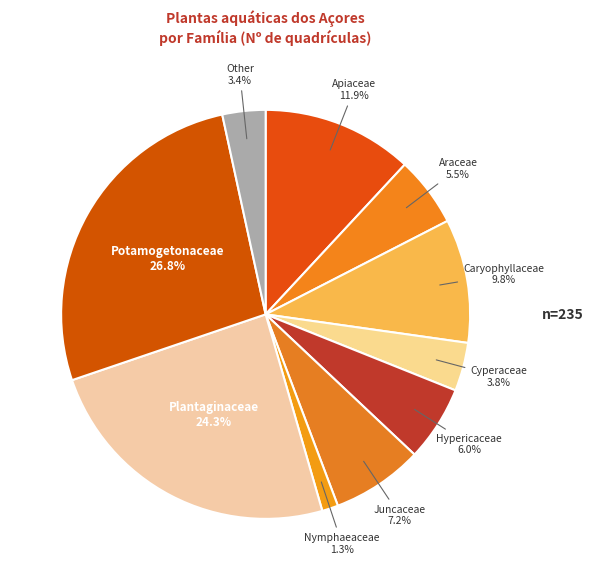

True or false: Hypericaceae accounts for 6% of the total.

True